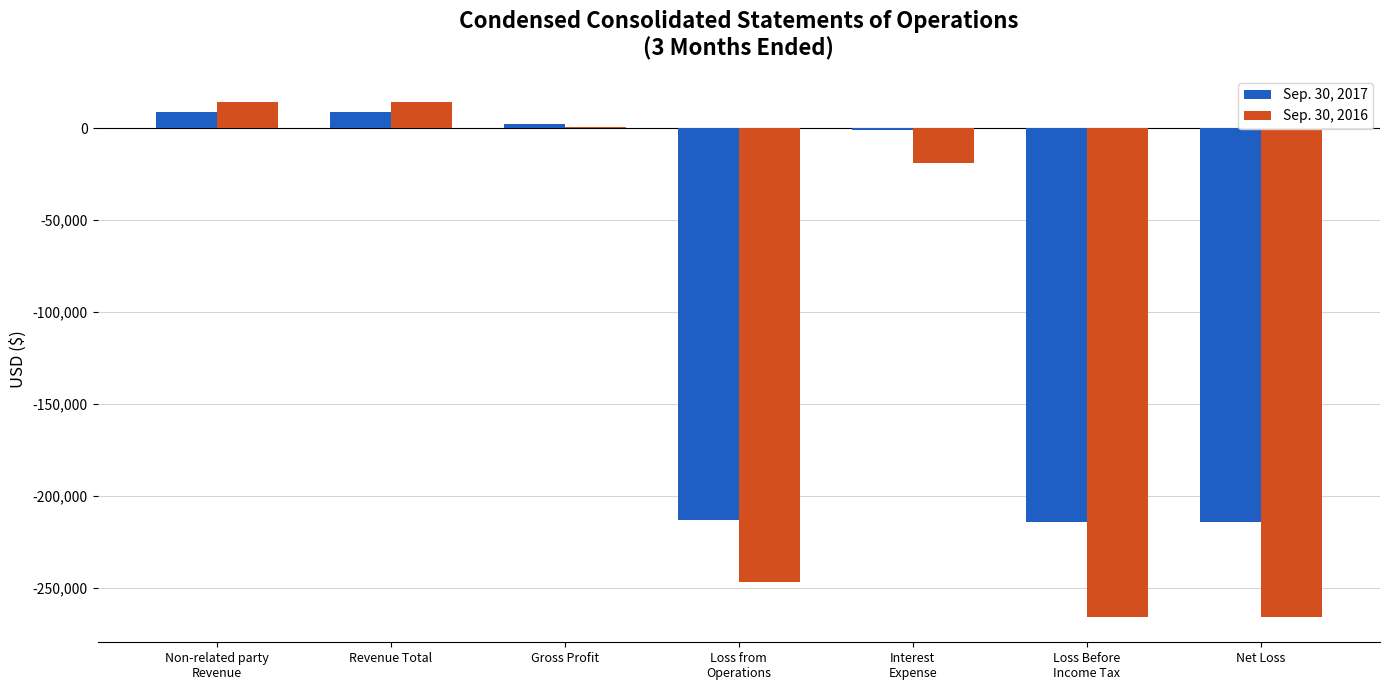

What is the greatest value displayed?

14315